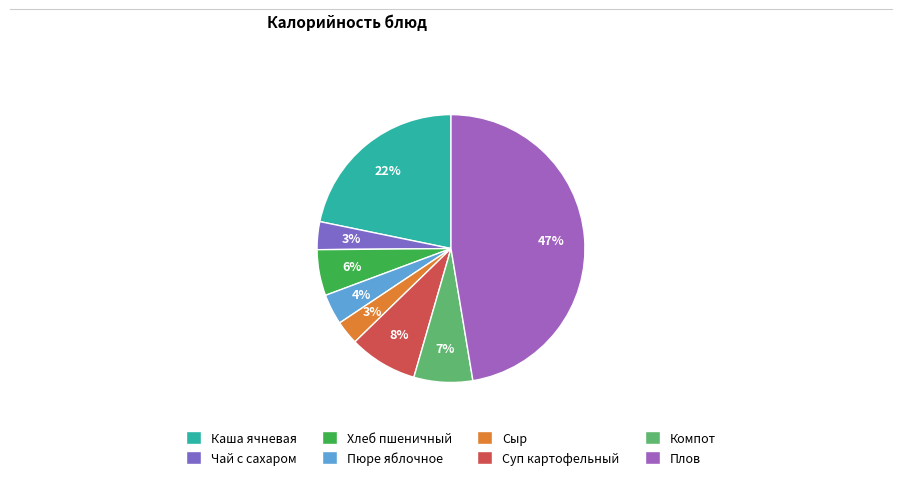

True or false: Суп картофельный accounts for 8% of the total.

True